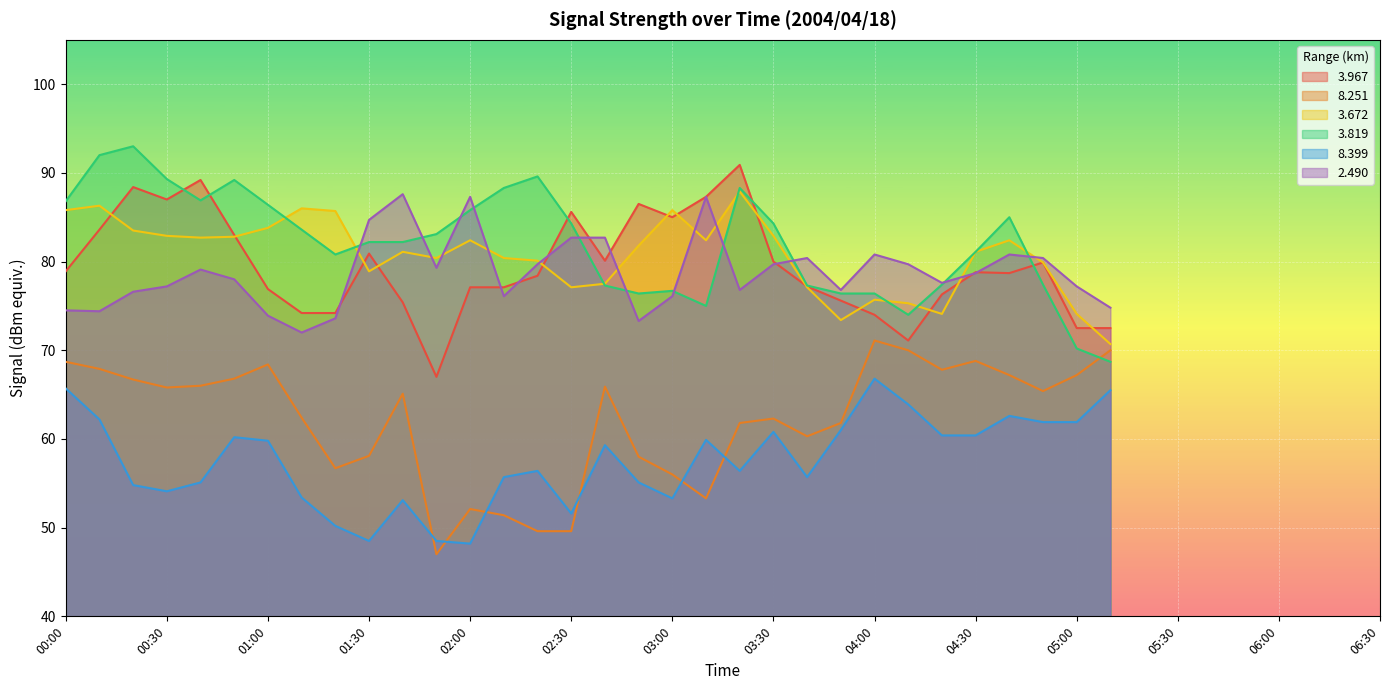

Between 03:00 and 03:30, which is larger?

03:00